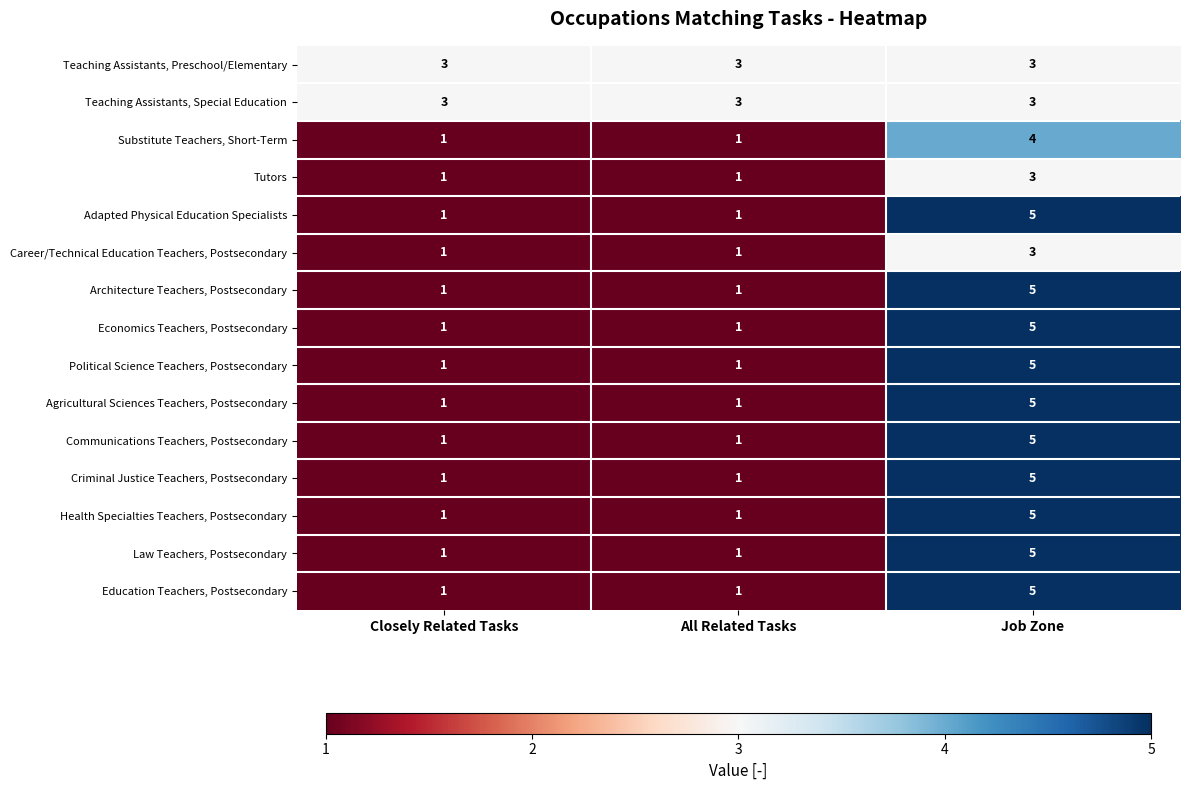

True or false: Agricultural Sciences Teachers, Postsecondary has a value of 1 at Closely Related Tasks.

True